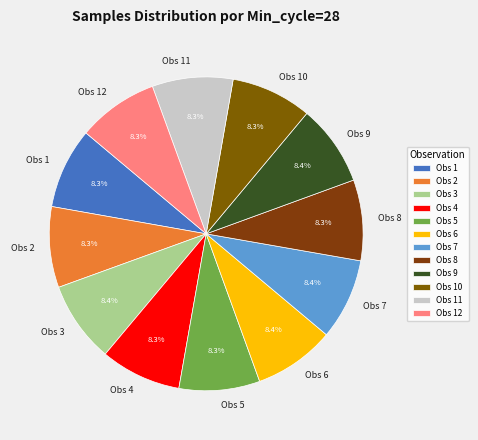

What portion of the pie excludes Obs 4?

91.7%